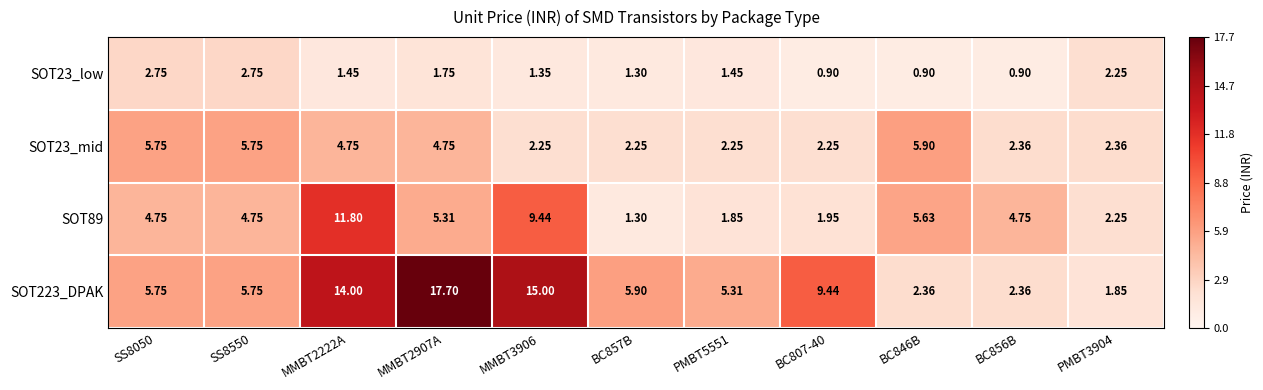

Is the value of SOT223_DPAK at PMBT3904 greater than the value of SOT23_mid at MMBT3906?

No